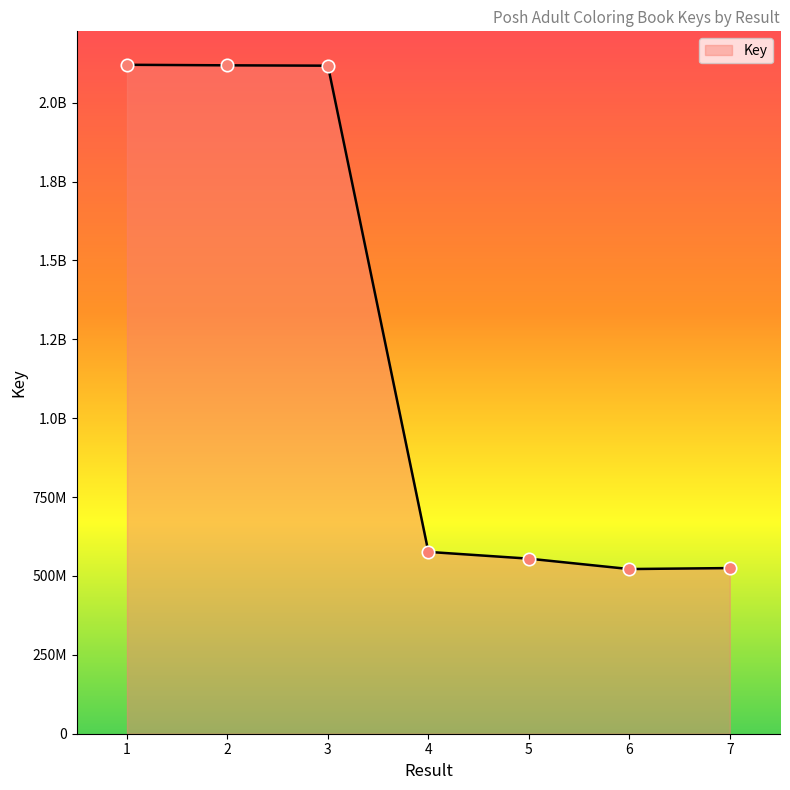

What is the change in value from 1 to 3?

-2879535